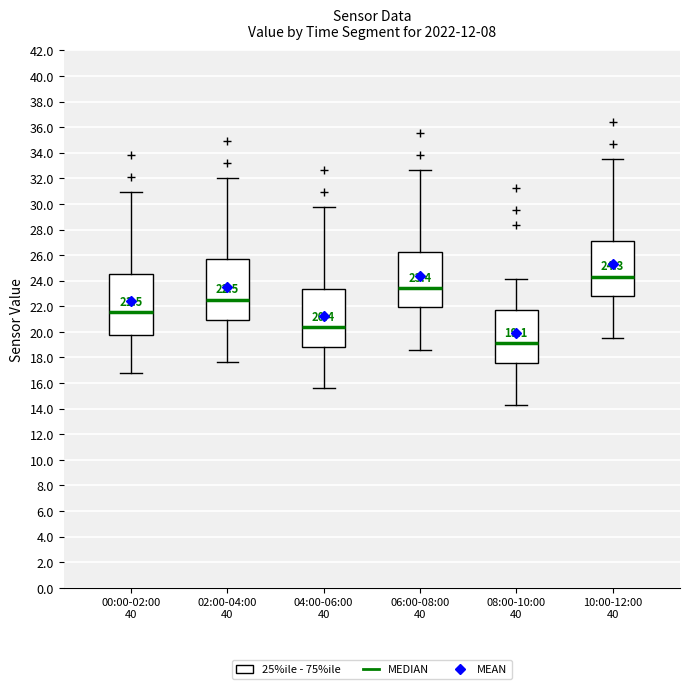

Which box has the highest median line?

10:00-12:00 40